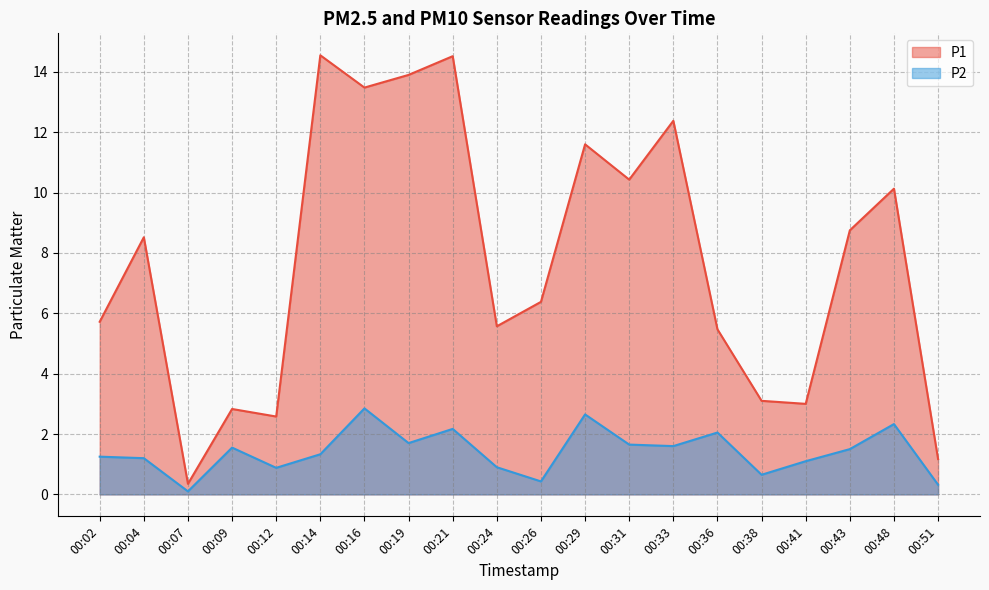

What is the difference between the maximum and minimum values in the P1 series?

14.2